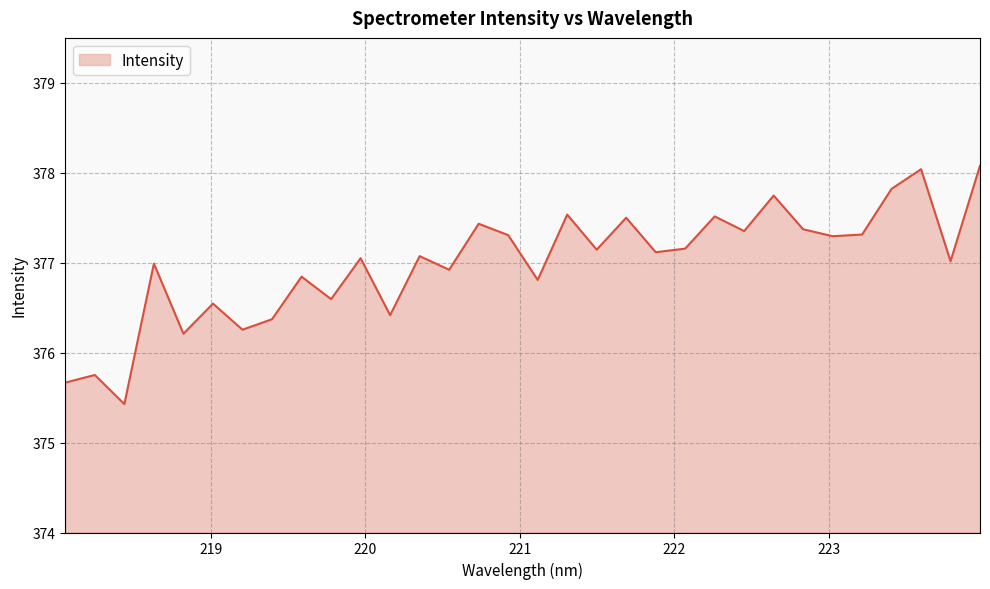

What is the maximum value shown in the chart?

378.1